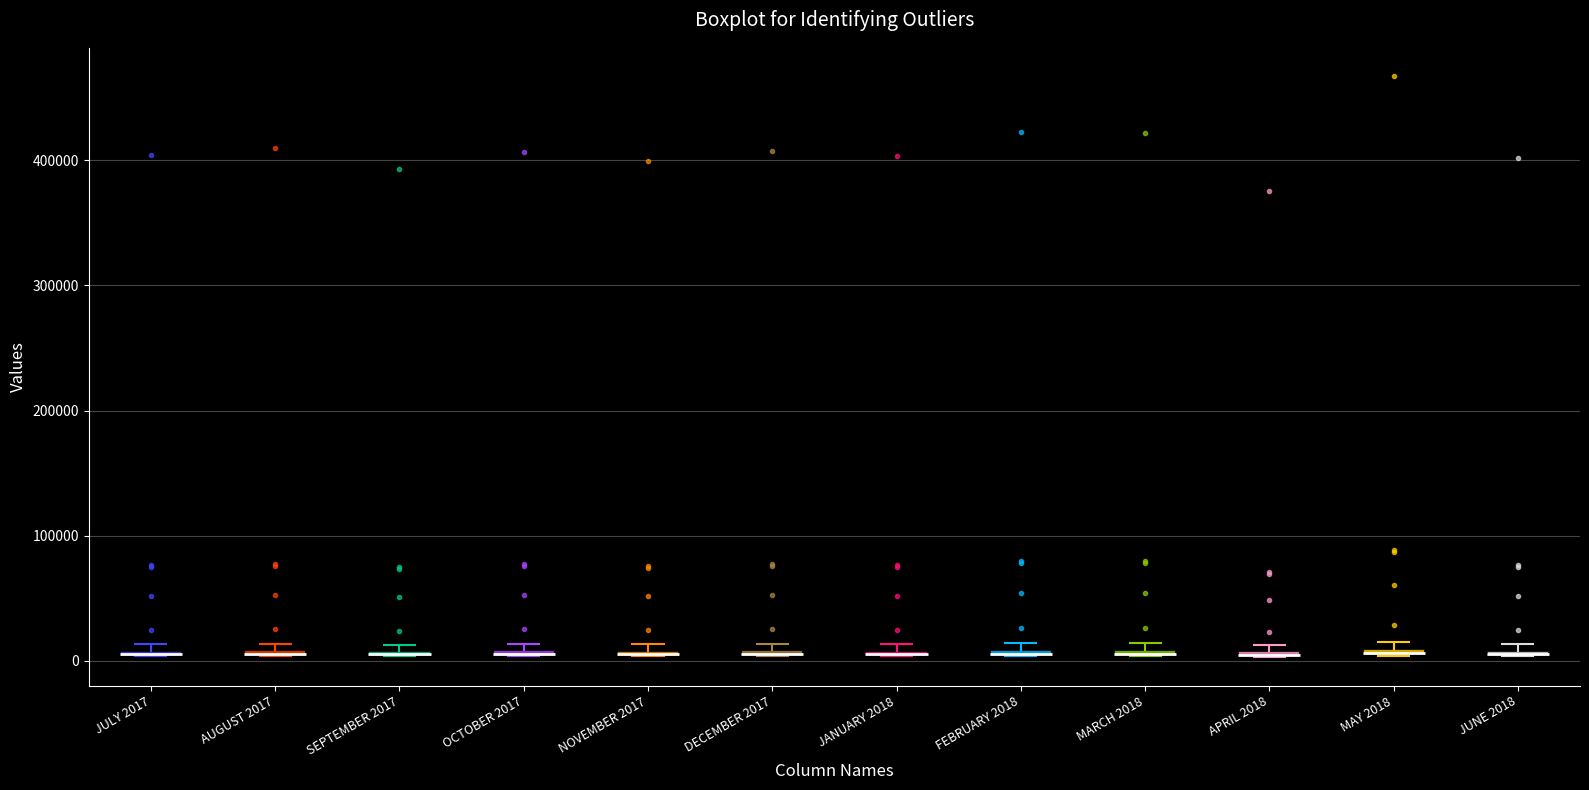

Where is the upper edge of the box for DECEMBER 2017 on the y-axis? The values are not printed on the chart, so give them approximately, as read against the axis.

10000